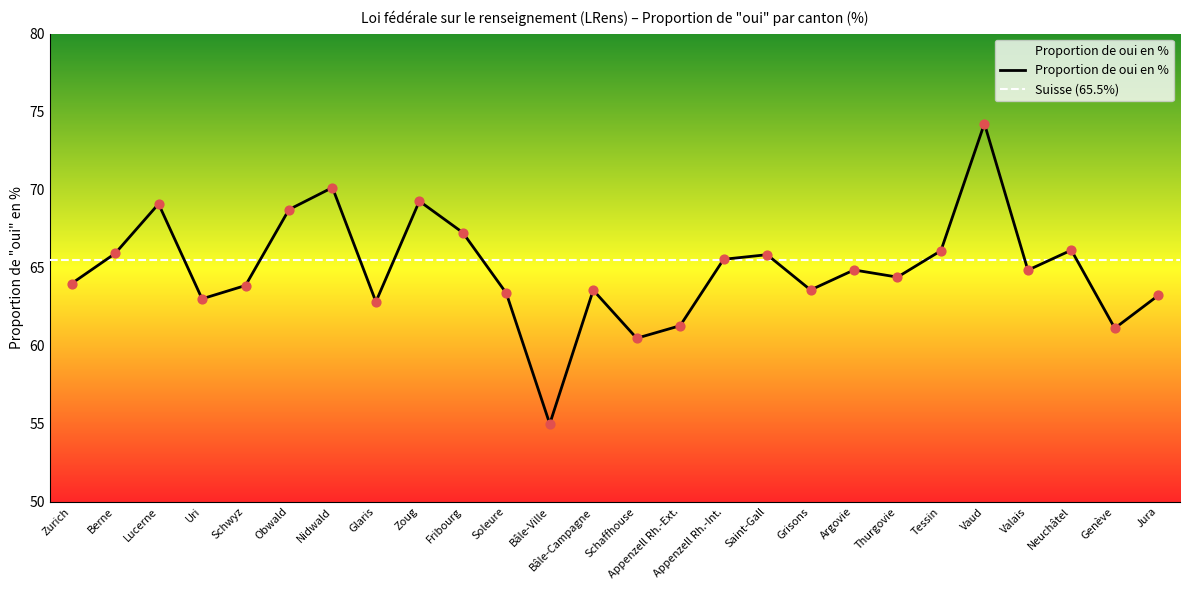

What is the ratio of the value at Nidwald to the value at Lucerne?

1.0